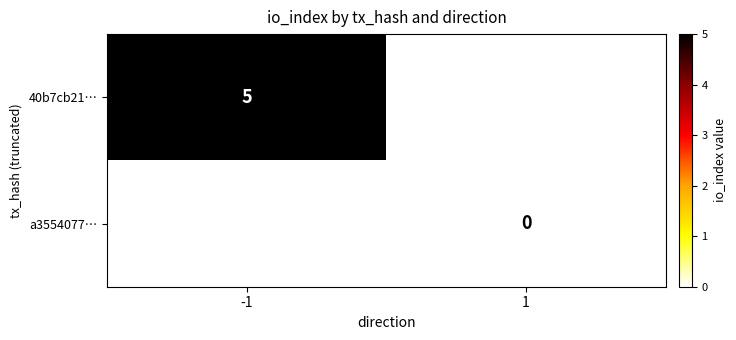

Is the value of a3554077… at 1 greater than the value of 40b7cb21… at -1?

No